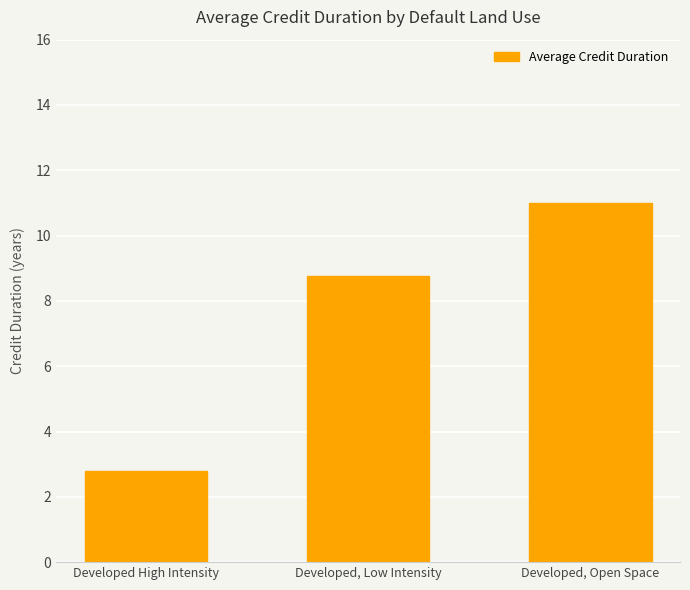

What is the label of the 1st bar from the left?

Developed High Intensity